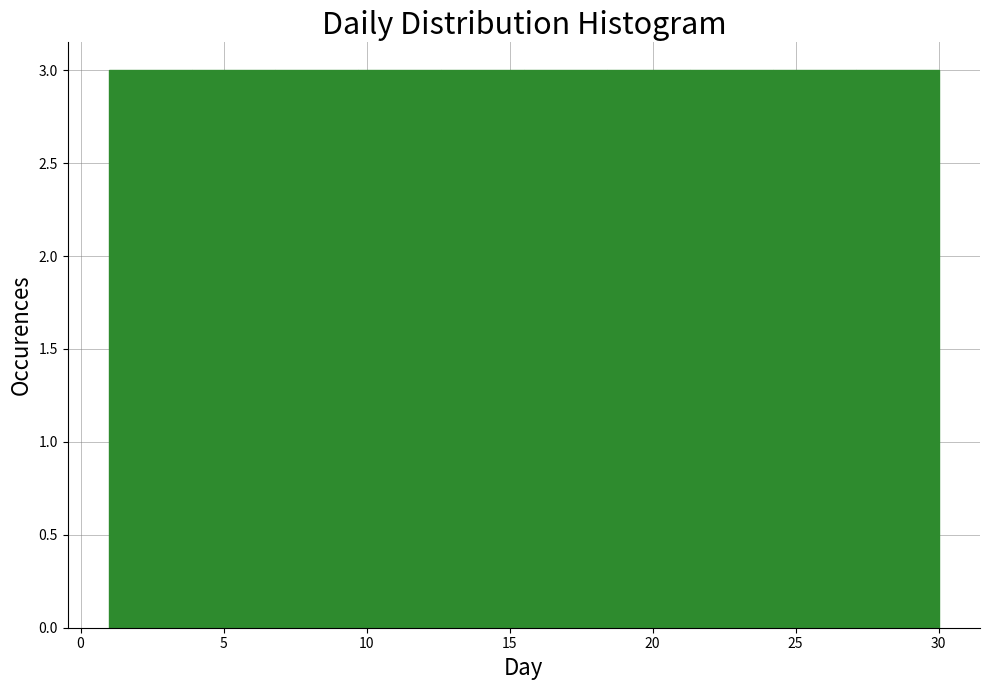

Reading left to right, transcribe this chart: for each bar, give the range it covers on the x-axis and its height. Neither the bar edges nor the heights are printed on the chart, so give them approximately, as read against the axes.

1.0 to 3.9: 3
3.9 to 6.8: 3
6.8 to 9.7: 3
9.7 to 12.6: 3
12.6 to 15.5: 3
15.5 to 18.4: 3
18.4 to 21.3: 3
21.3 to 24.2: 3
24.2 to 27.1: 3
27.1 to 30.0: 3